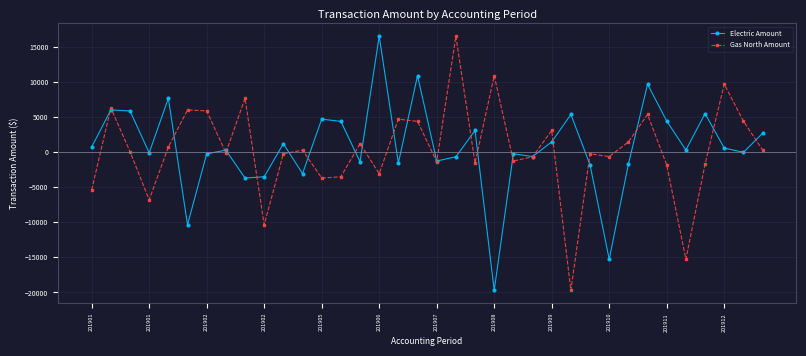

What is the value of the Gas North Amount point at the 14th from the left?

-3516.1